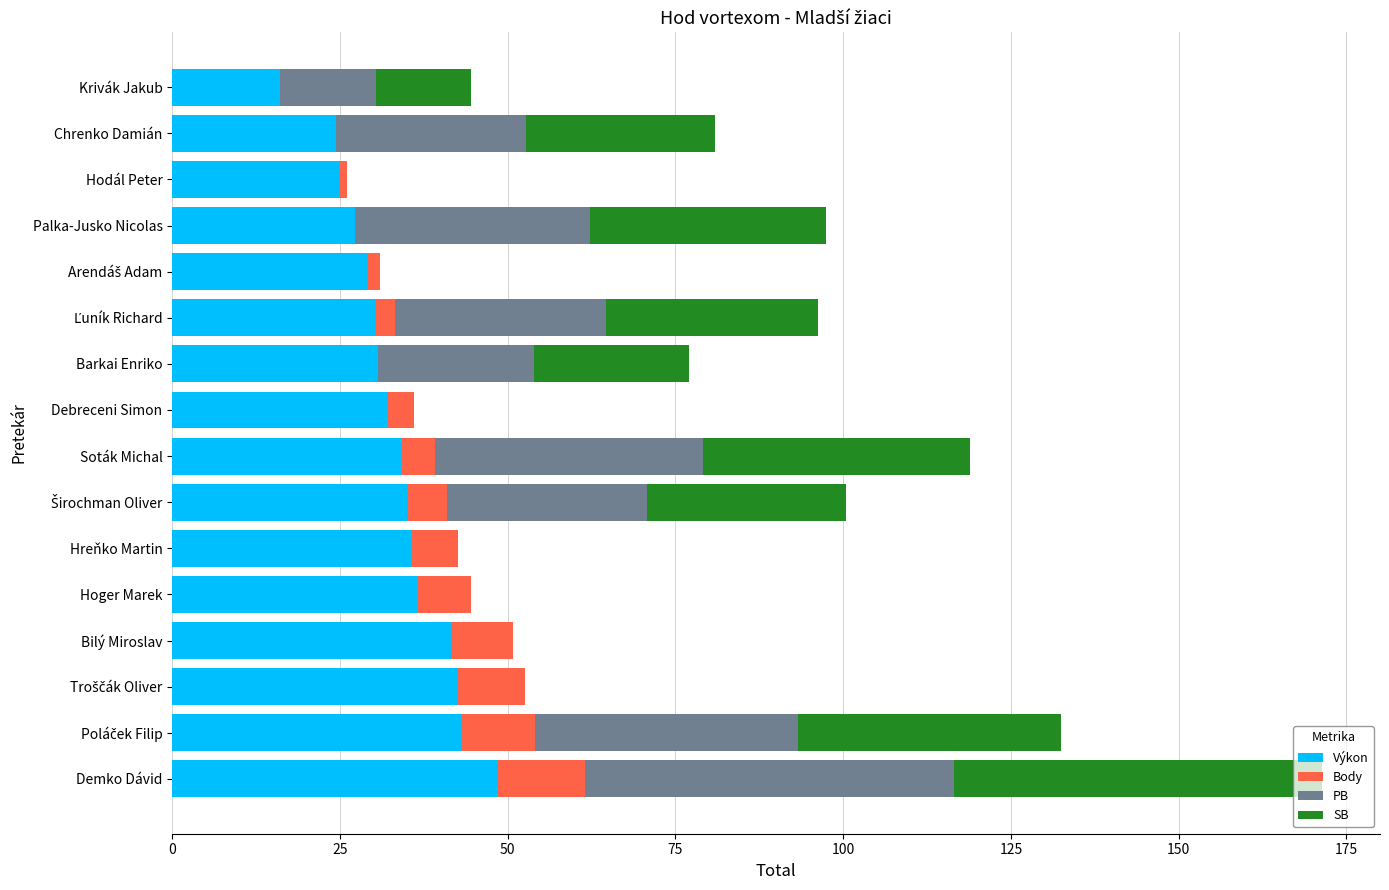

The Výkon series shows 16.9 at Soták Michal. True or false?

False